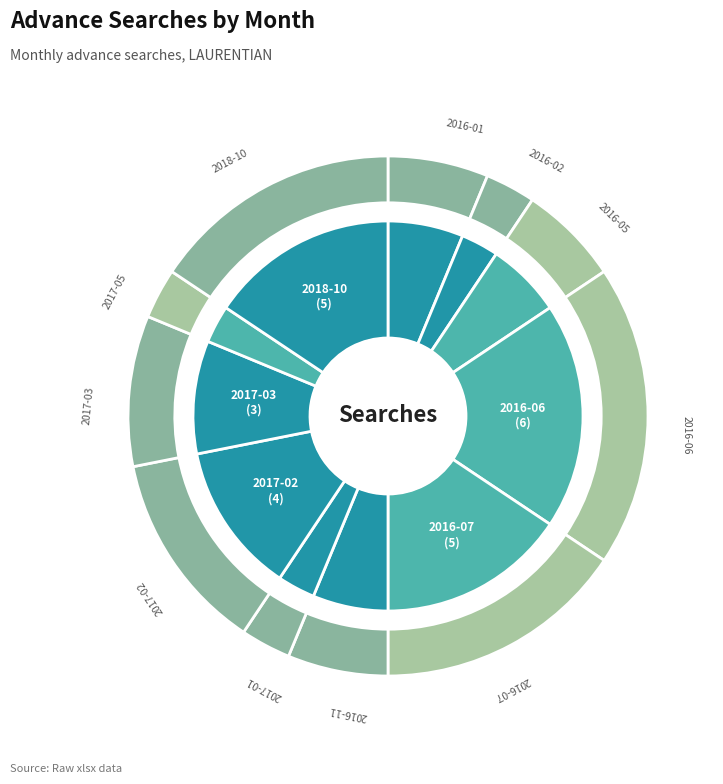

Approximately how many times larger is the value at 2016-07 compared to 2016-01?

2.5